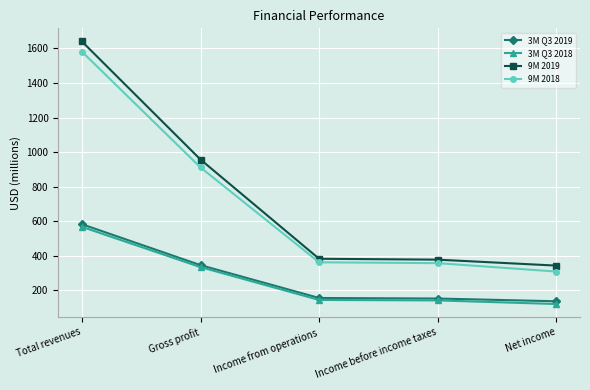

What is the sum of the 3M Q3 2018 values at Gross profit and Income from operations?

477.3